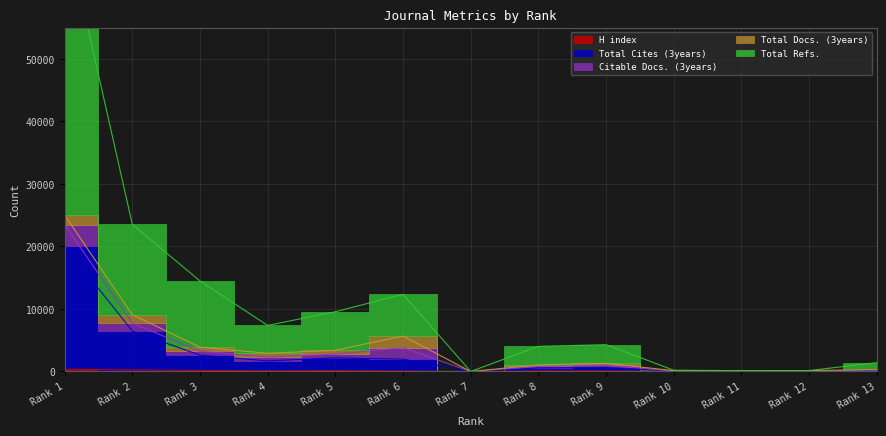

True or false: H index has a value of 113 at Rank 8.

True